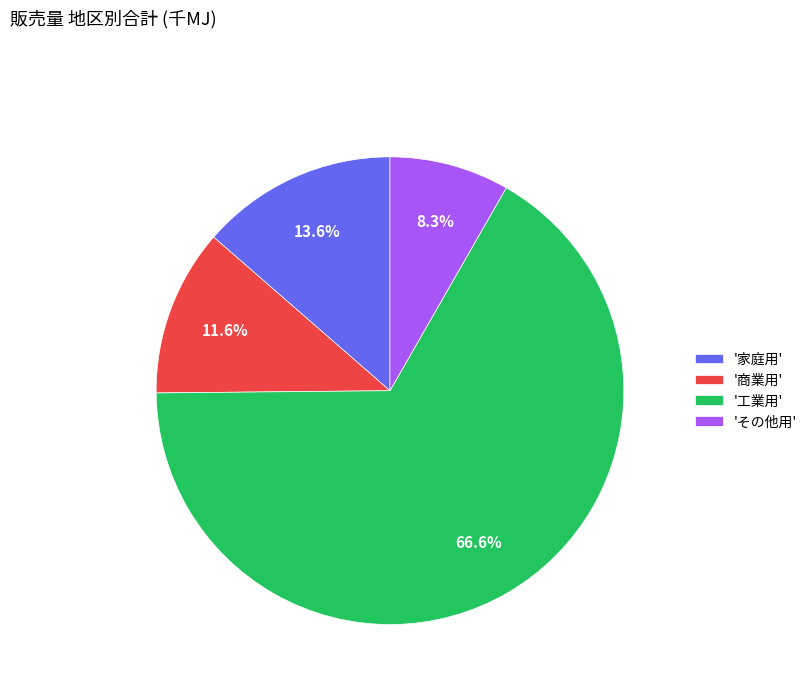

Is there any slice that represents more than half of the pie?

Yes